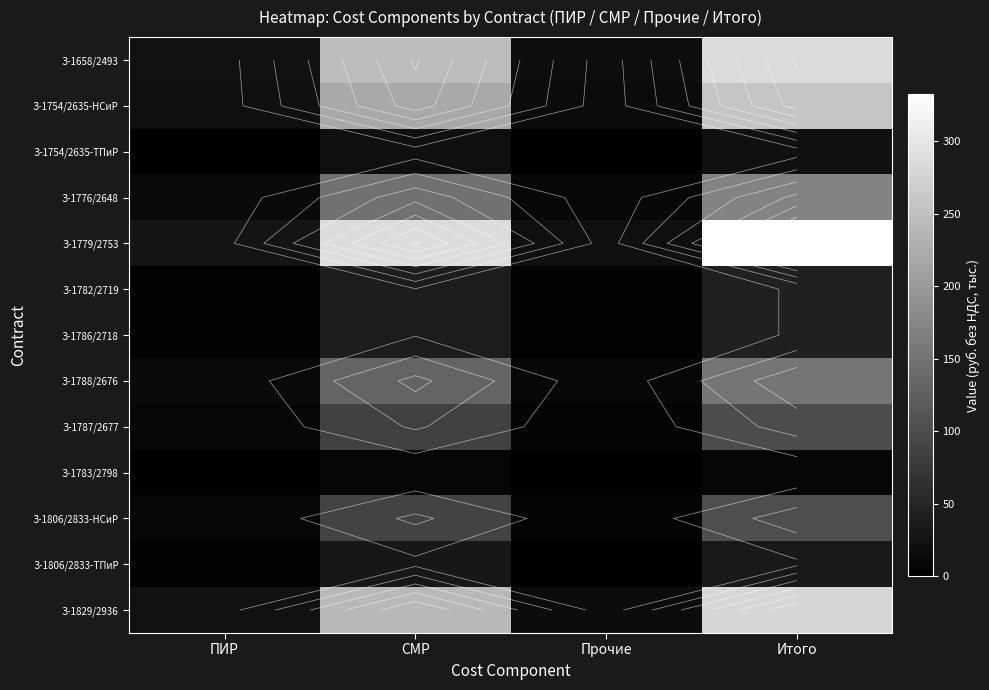

What is the maximum value shown in the chart?

332.5